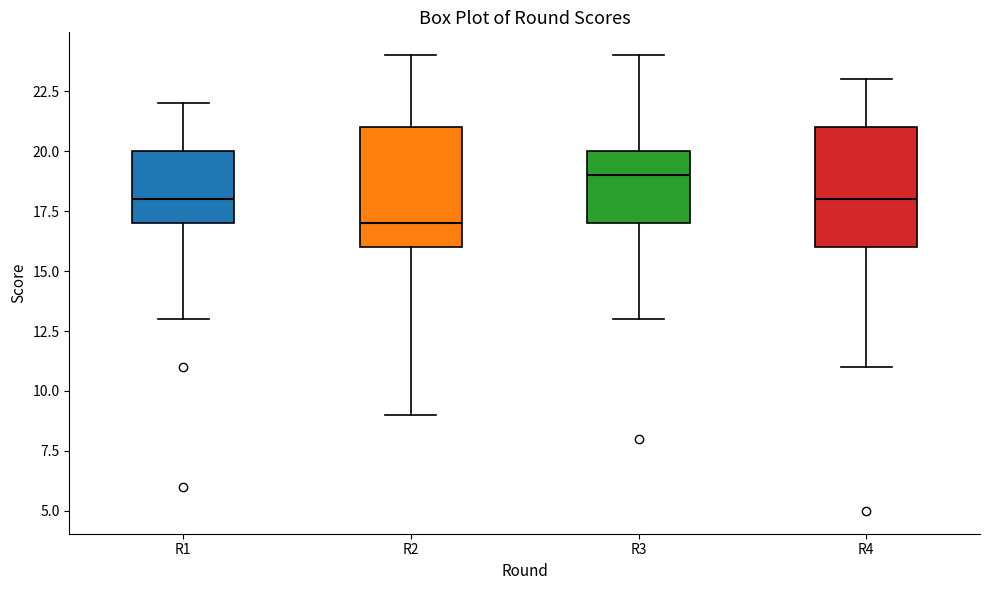

Where is the upper edge of the box for R2 on the y-axis? The values are not printed on the chart, so give them approximately, as read against the axis.

21